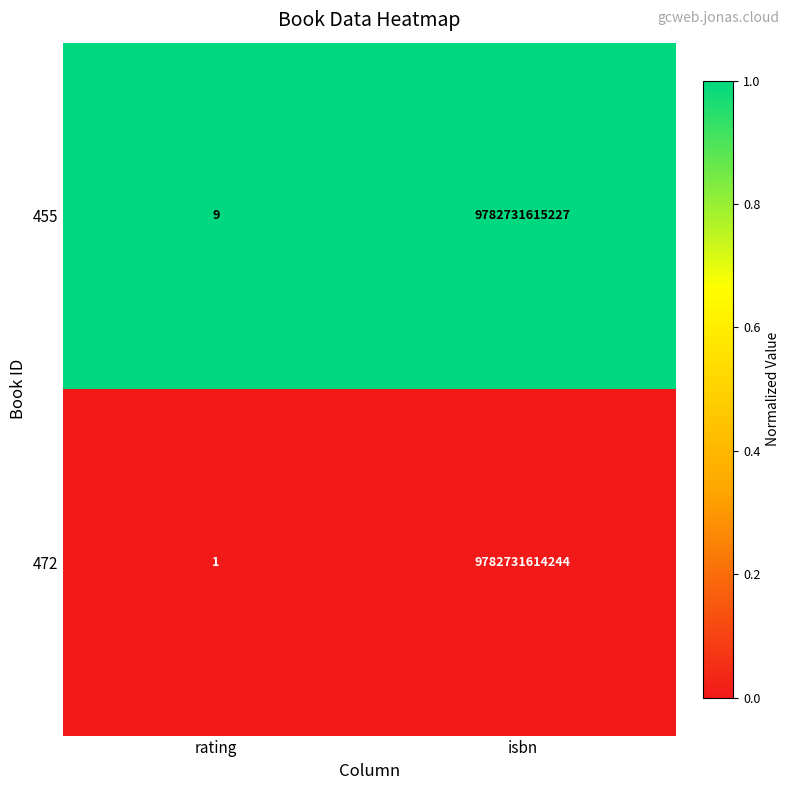

What is the approximate value of 455 at isbn?

9782731615227